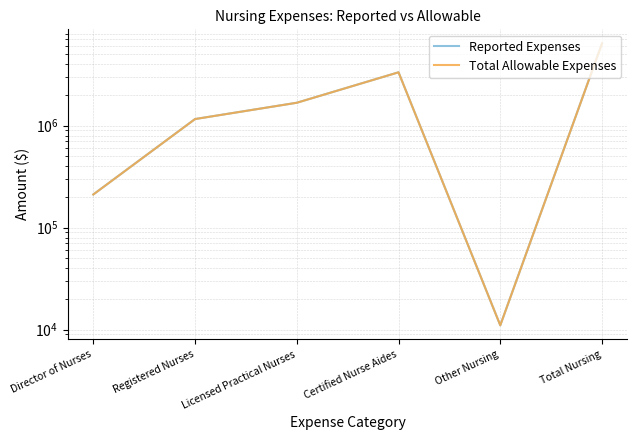

What is the label of the 6th point from the left?

Total Nursing